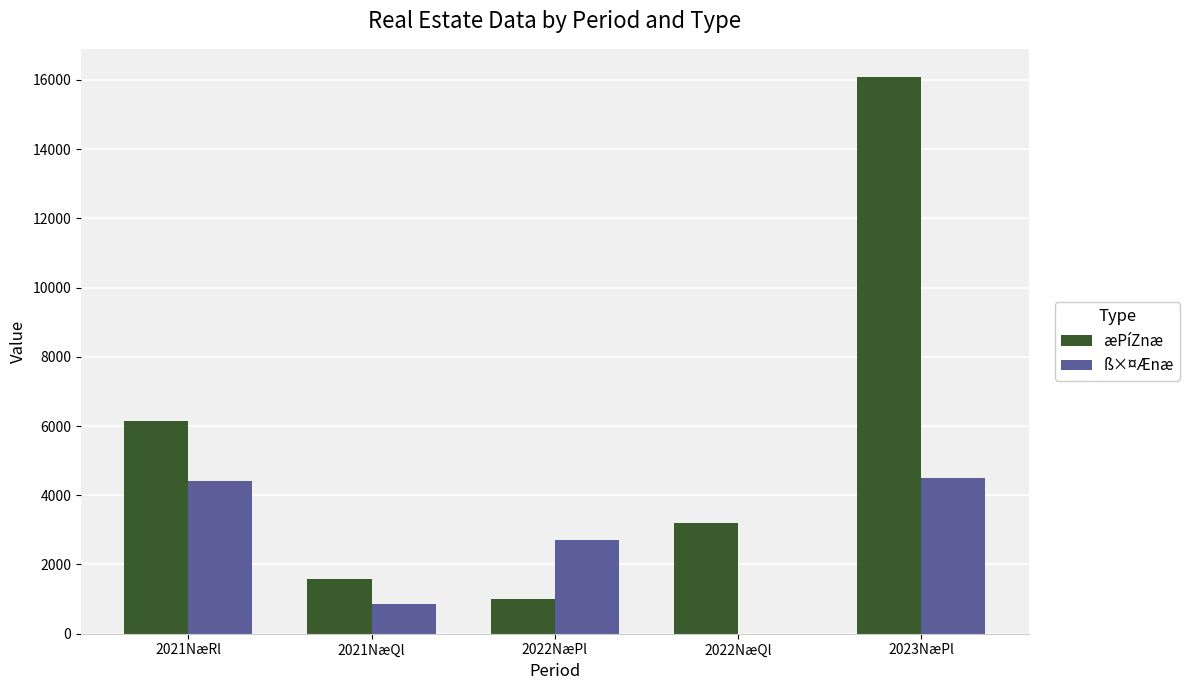

Is the value of ß×¤Ænæ at 2021NæRl greater than the value of æPíZnæ at 2023NæPl?

No